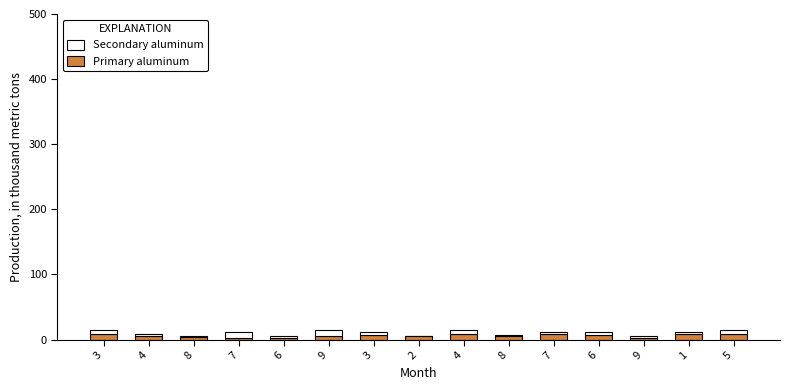

At which category is the sum across all series the highest?

4